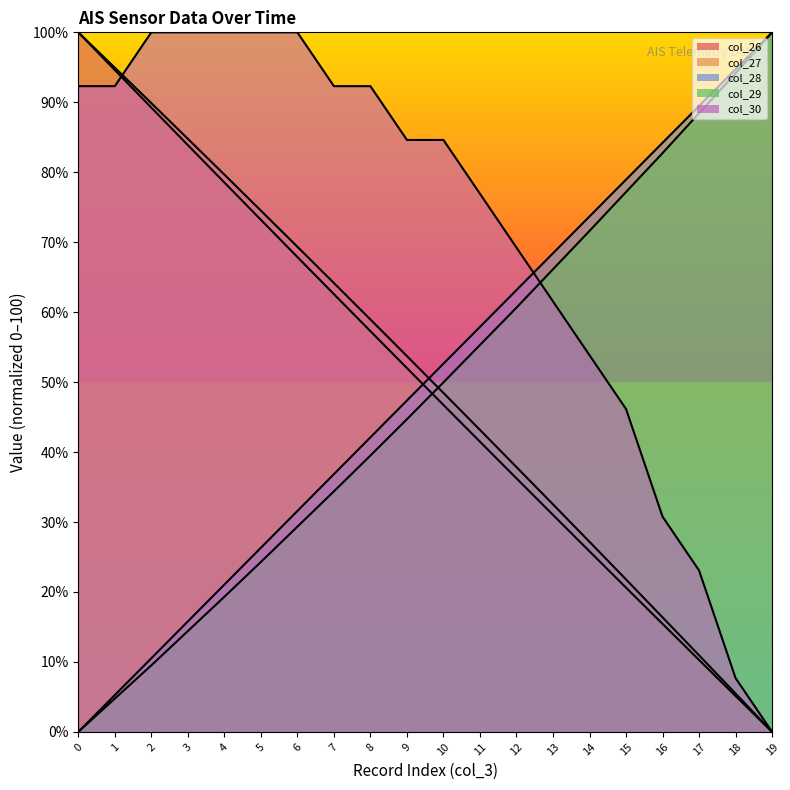

At which label does col_29 first exceed 49?

10